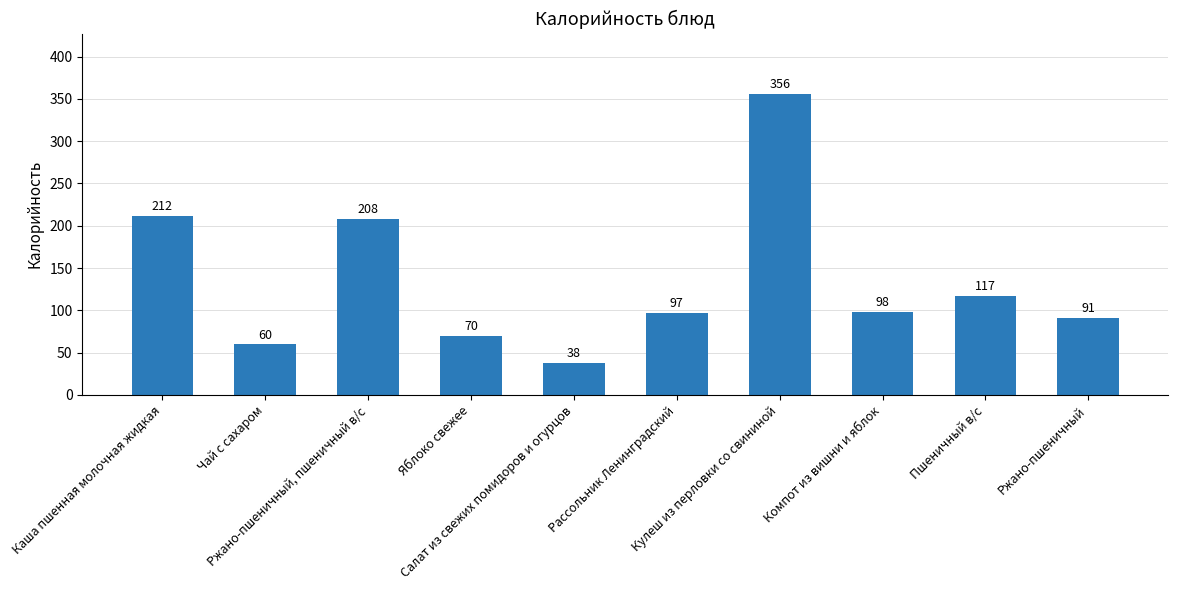

Which label corresponds to the largest value in the chart?

Кулеш из перловки со свининой